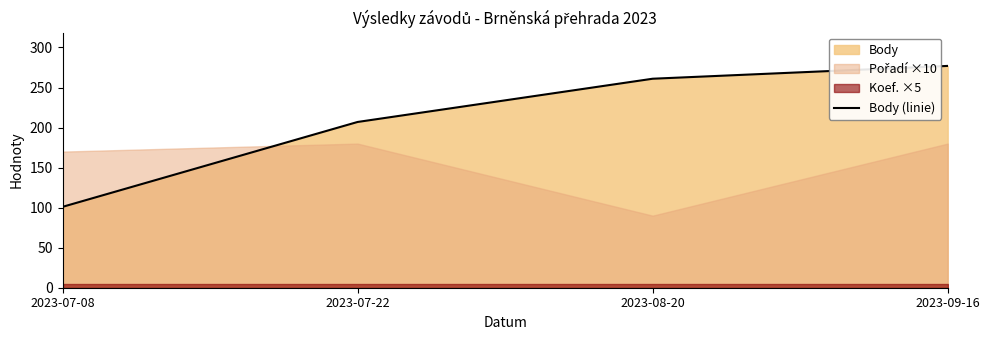

What is the ratio of the value at 2023-09-16 to the value at 2023-08-20?

1.1